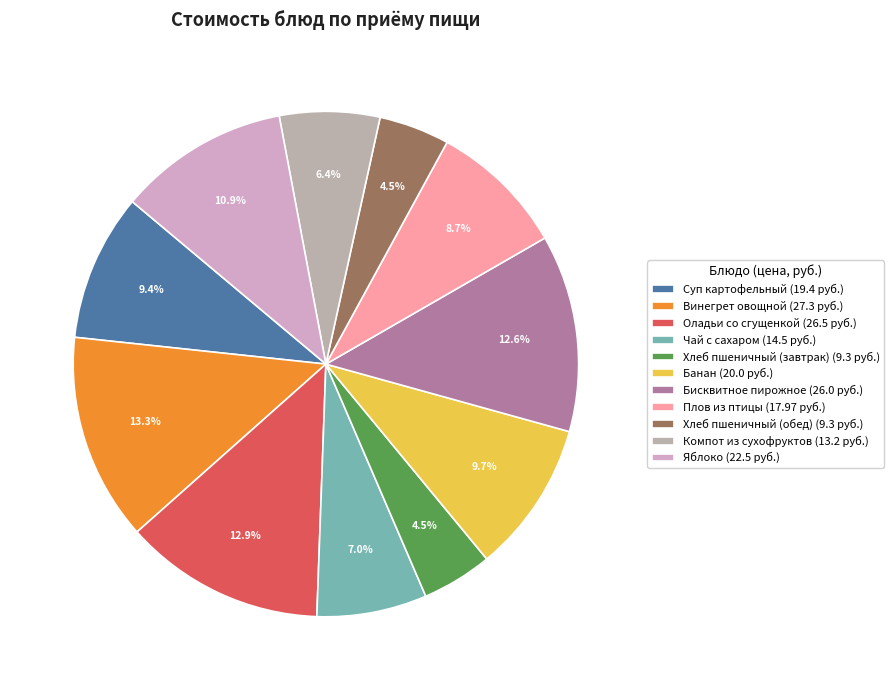

Which category has the smallest portion of the pie?

Хлеб пшеничный (завтрак)